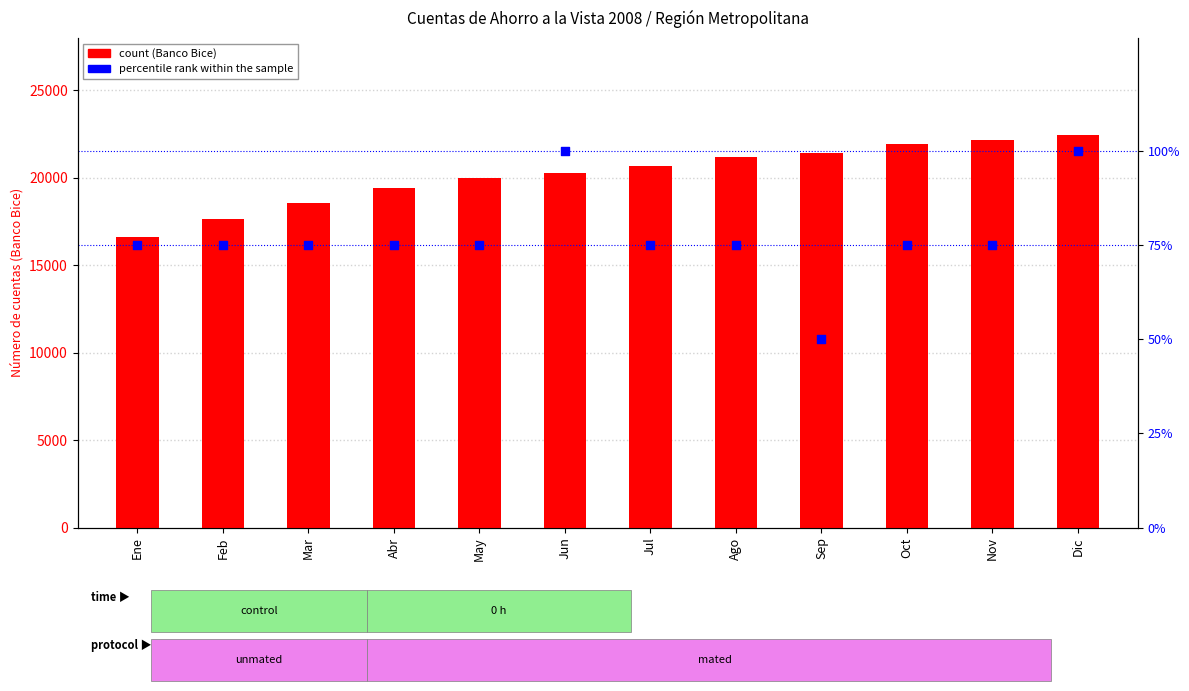

At how many categories does at least one series exceed 7169?

12